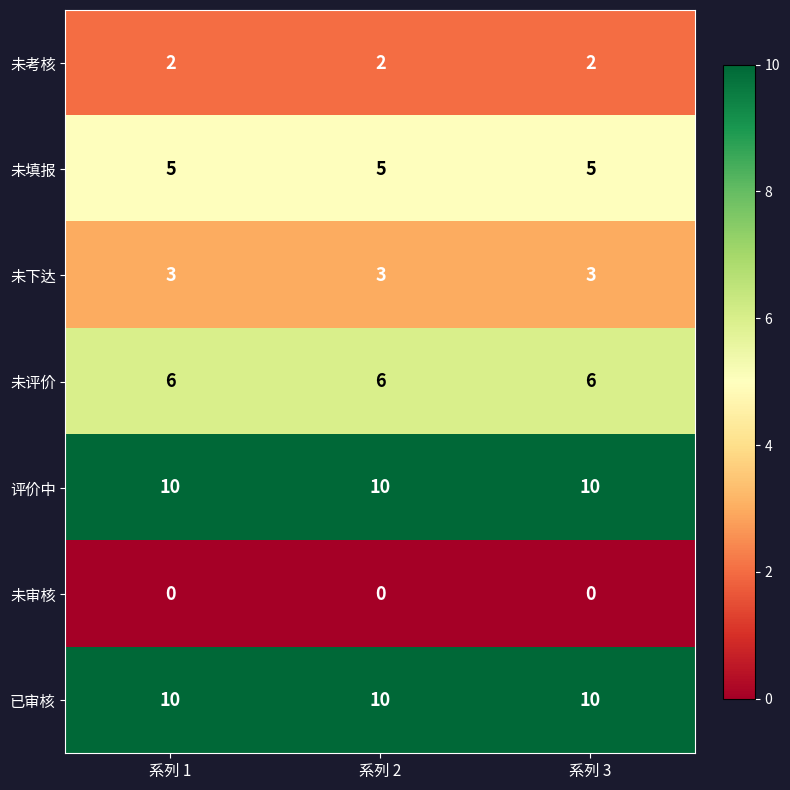

What is the difference between the highest and lowest values at 系列 1?

10